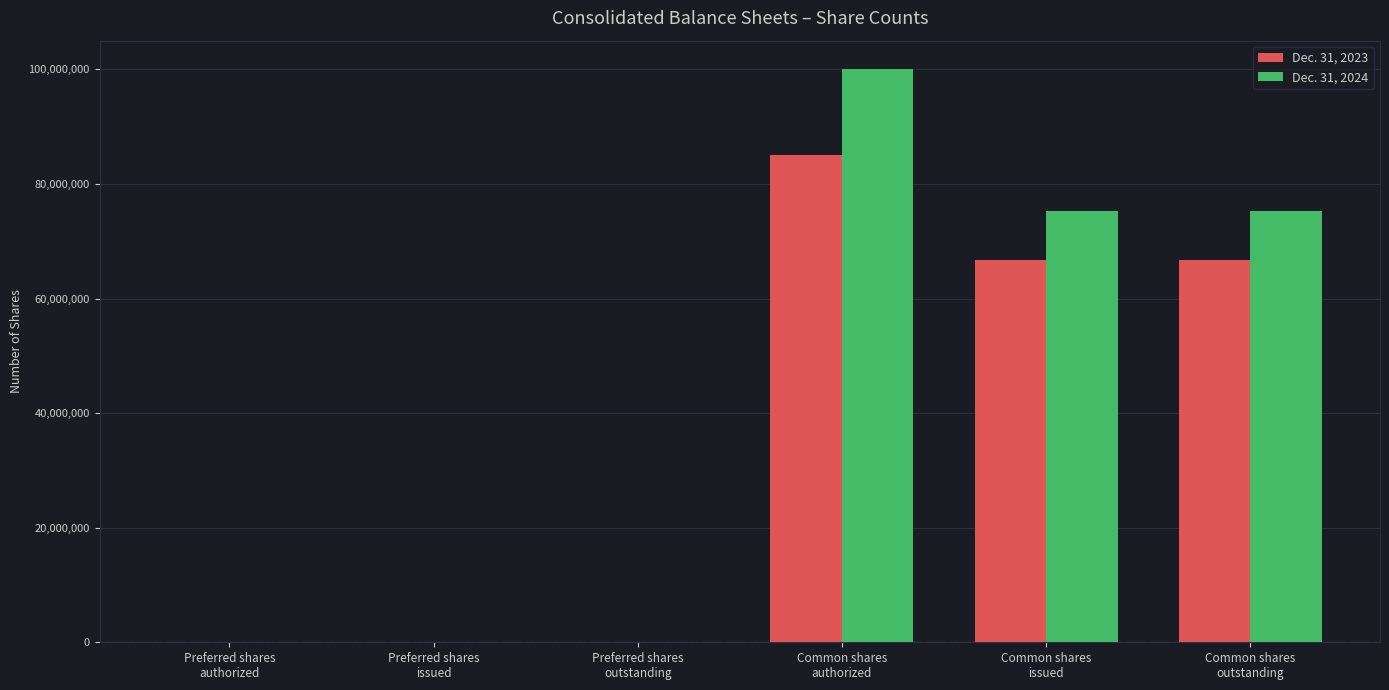

What is the sum of the Dec. 31, 2023 values at Preferred shares
issued and Preferred shares
outstanding?

658